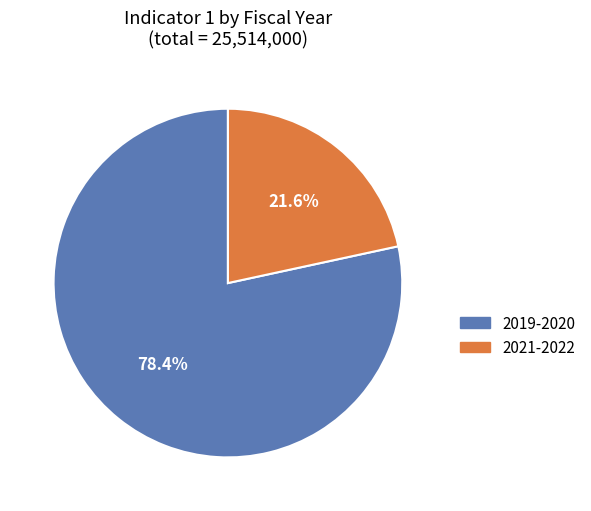

To the nearest percent, what portion does 2021-2022 represent?

22%